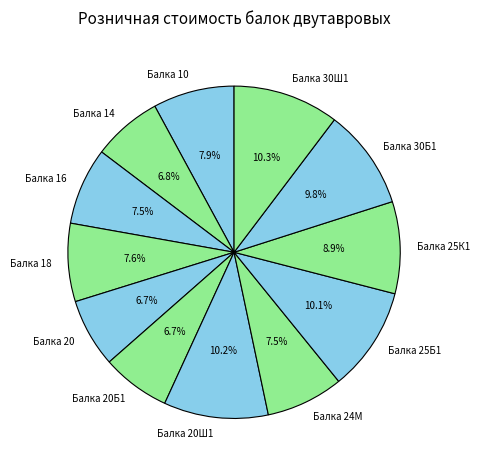

To the nearest percent, what portion does Балка 18 represent?

8%